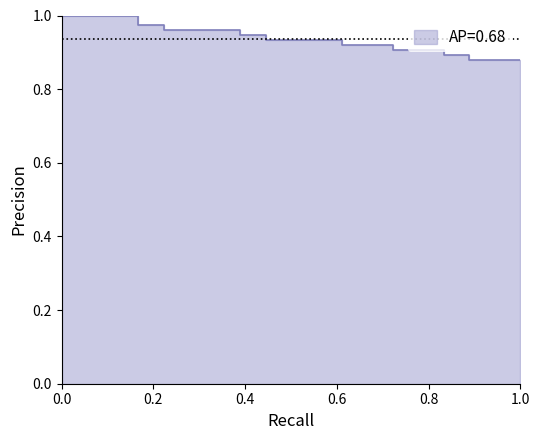

Is it true that the value at 0.2 is 0.4?

False